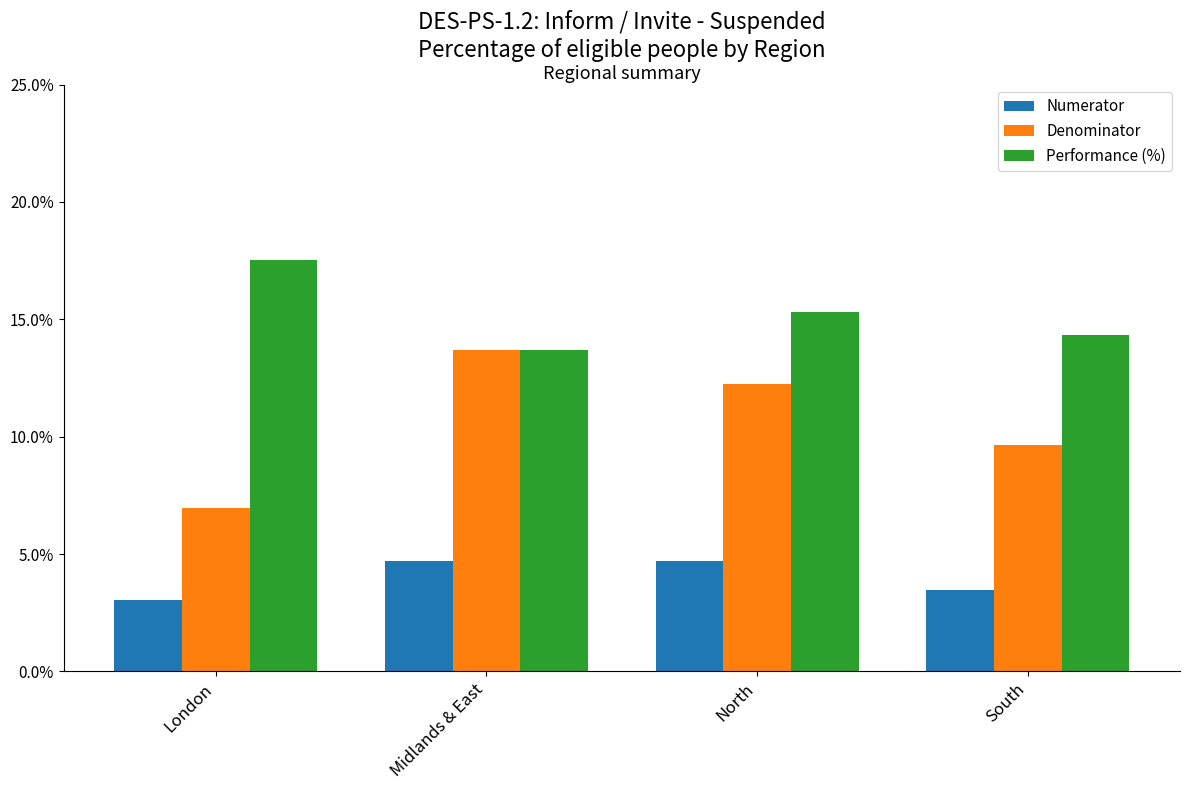

What is the label of the 2nd bar from the right?

North